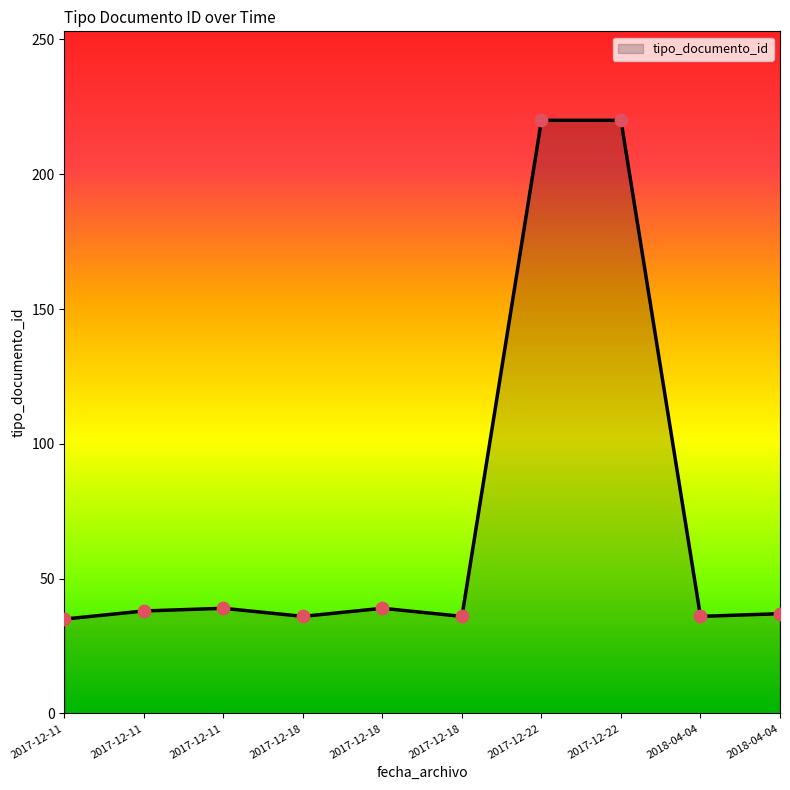

How many lines are shown in the chart?

1